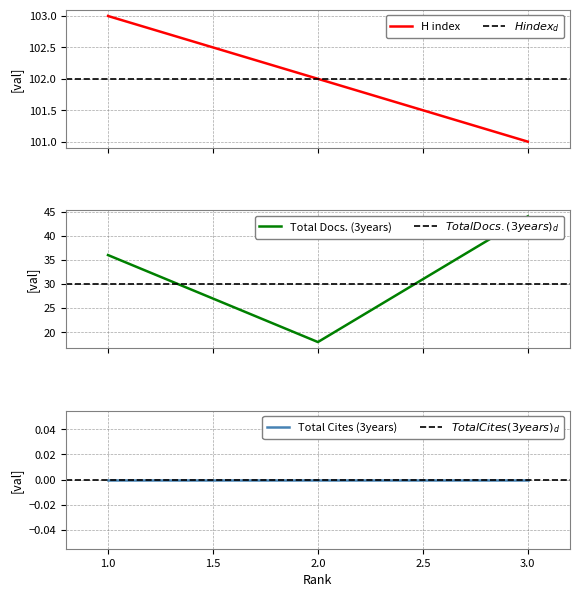

What is the greatest value displayed?

103